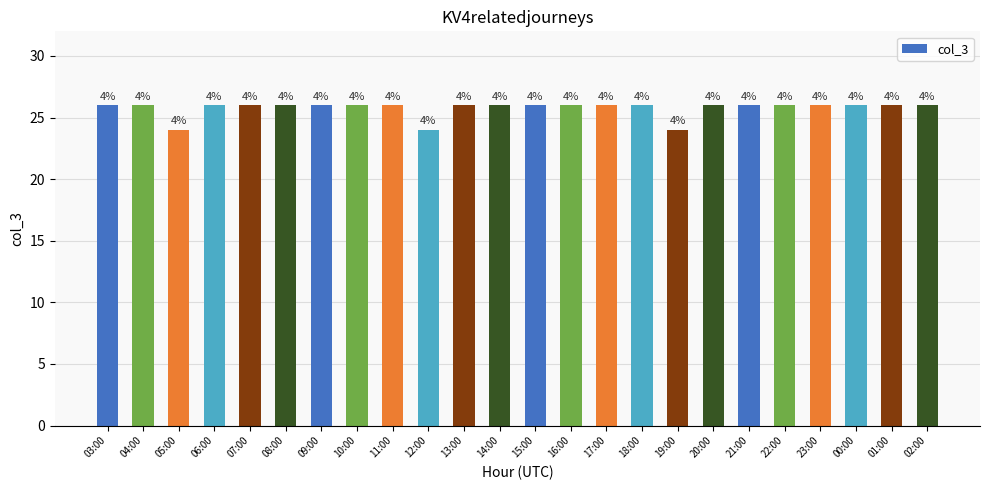

What is the maximum value shown in the chart?

26